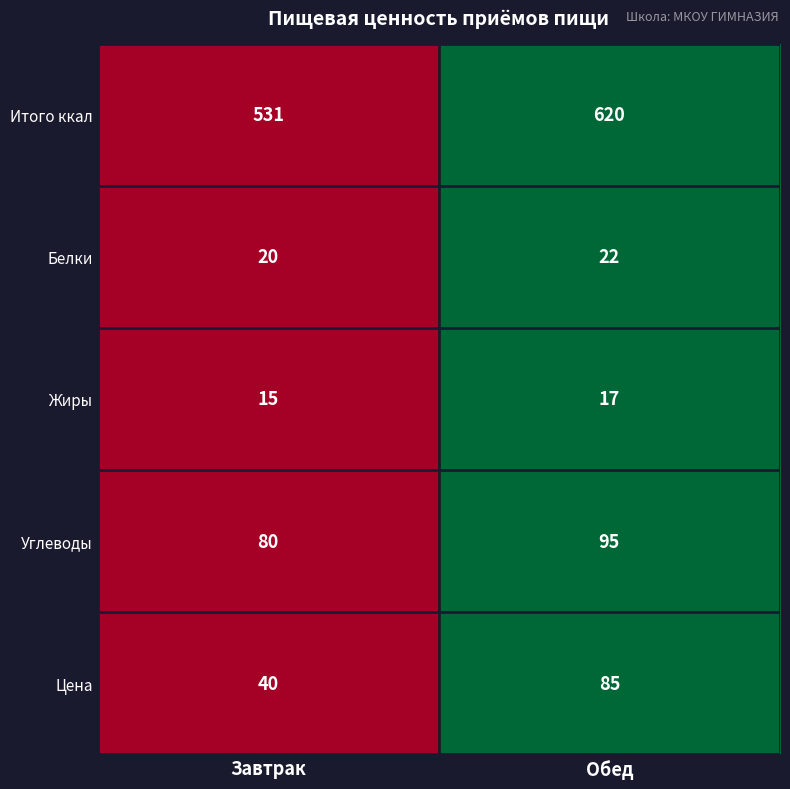

At Завтрак, list the series in order from smallest to largest.

Жиры, Белки, Цена, Углеводы, Итого ккал